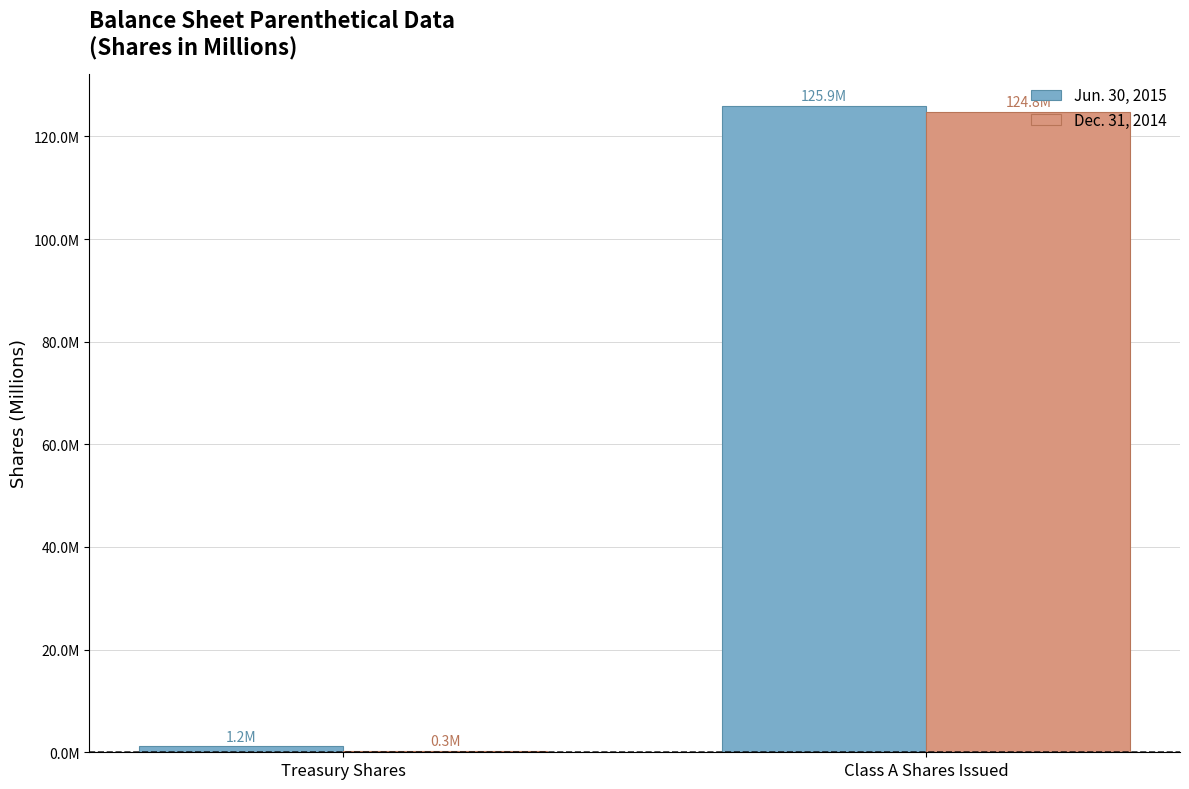

What is the difference between the Dec. 31, 2014 values at Treasury Shares and Class A Shares Issued?

124.6